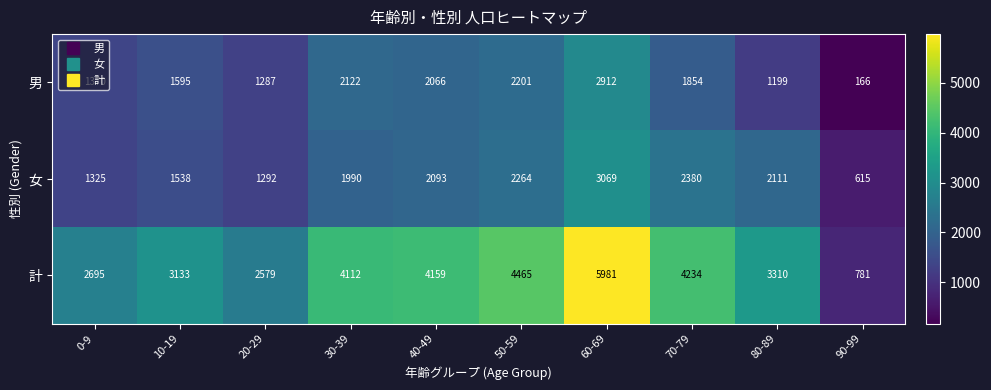

At which label is 女 closest to 1842?

30-39